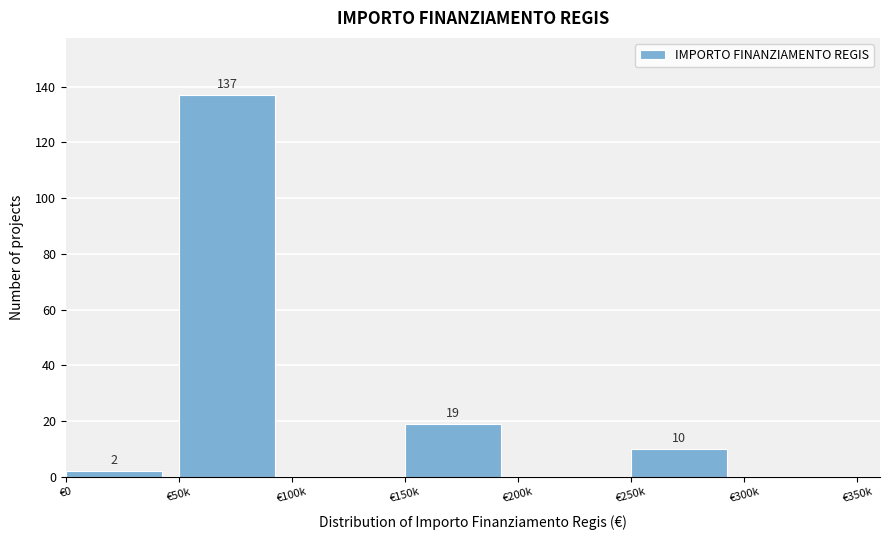

Reading left to right, list all the values displayed in this chart.

€0=2	€50k=137	€100k=0	€150k=19	€200k=0	€250k=10	€300k=0